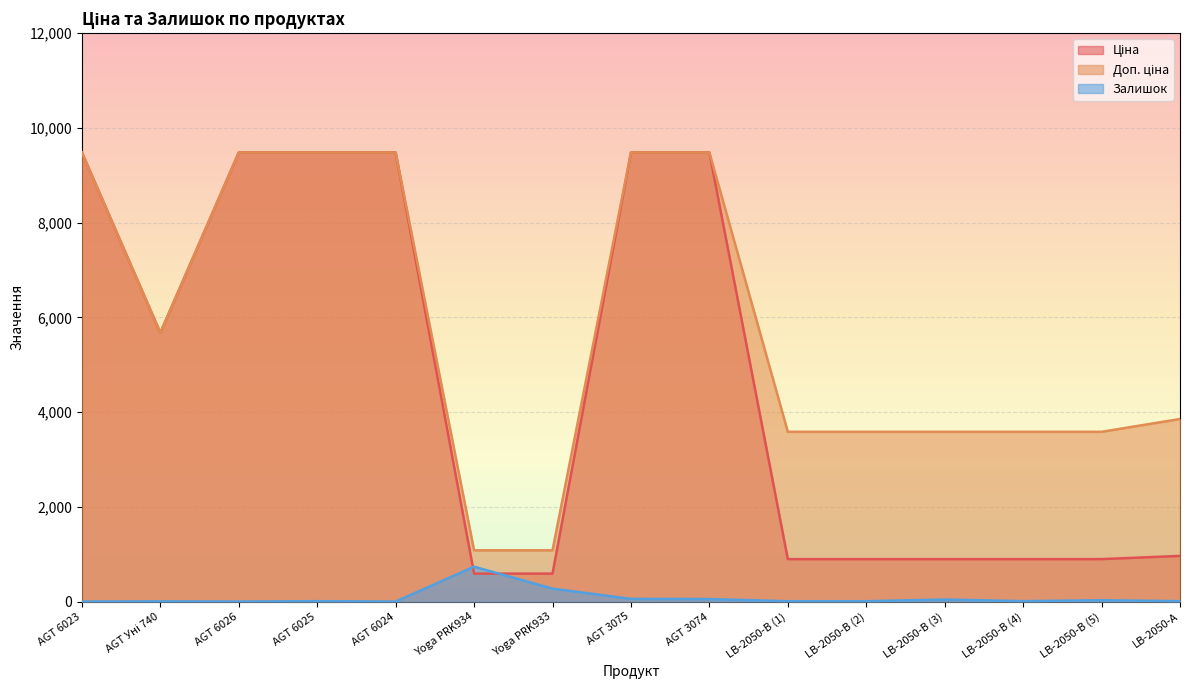

Count the number of data series in this chart.

3